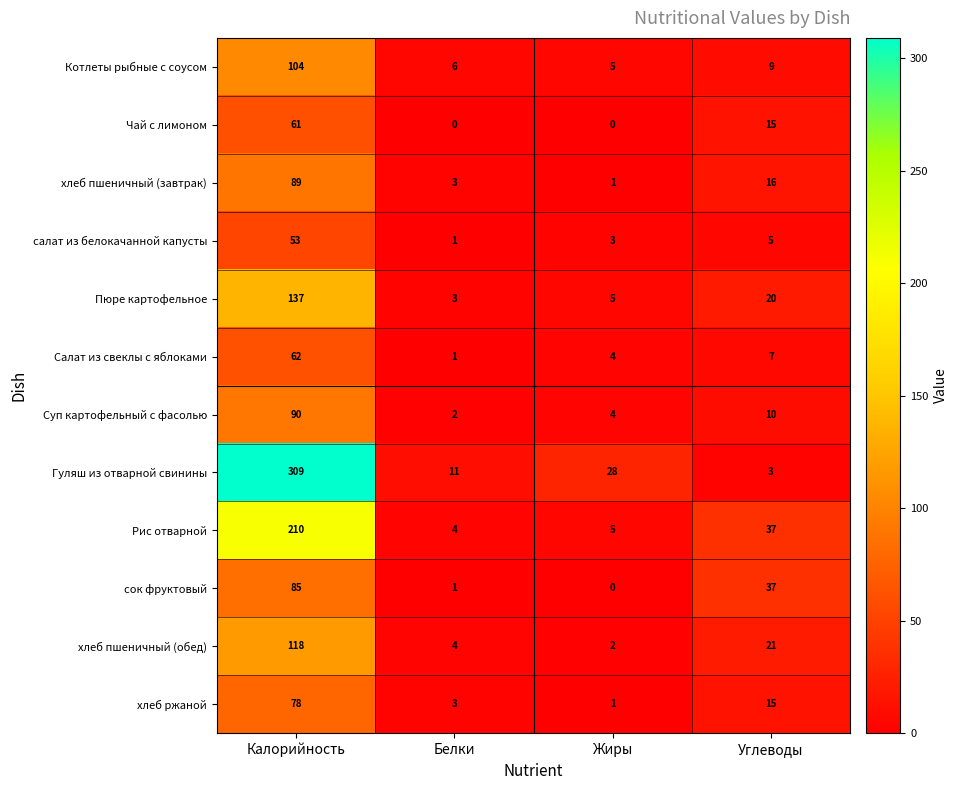

Rank the series by their maximum value, from lowest to highest.

салат из белокачанной капусты, Чай с лимоном, Салат из свеклы с яблоками, хлеб ржаной, сок фруктовый, хлеб пшеничный (завтрак), Суп картофельный с фасолью, Котлеты рыбные с соусом, хлеб пшеничный (обед), Пюре картофельное, Рис отварной, Гуляш из отварной свинины